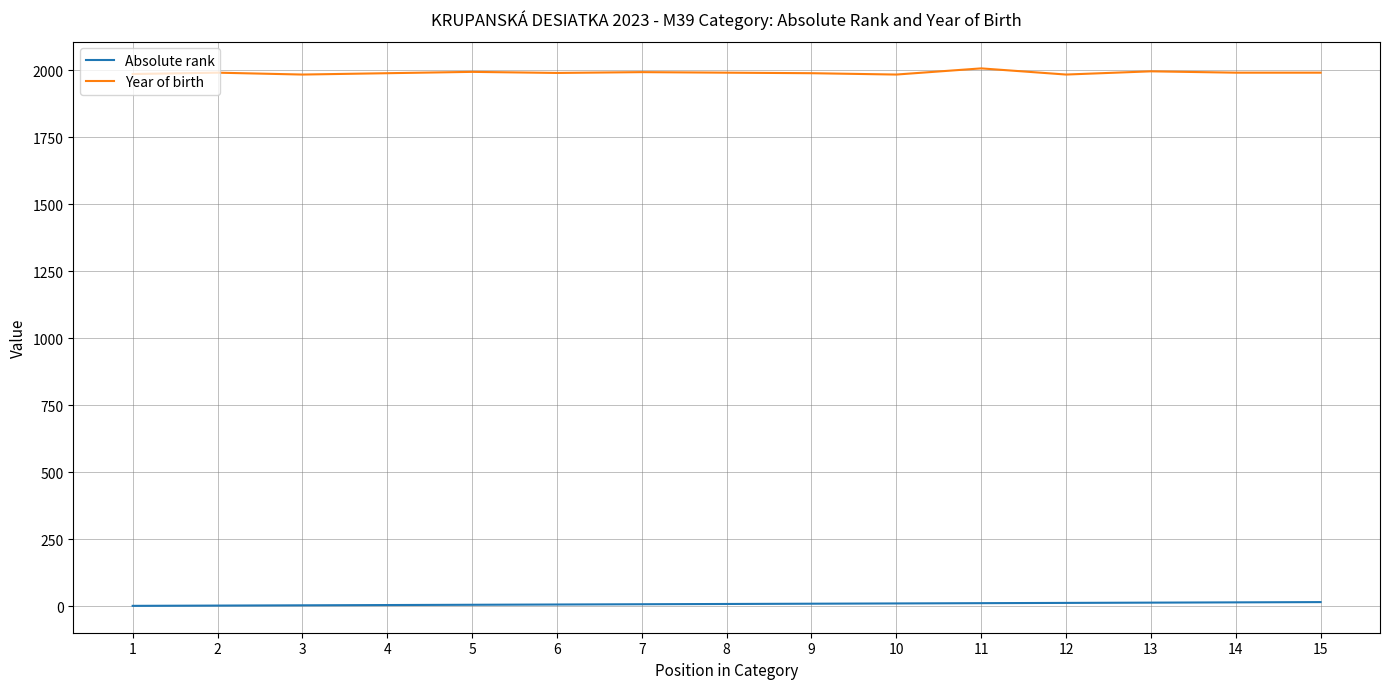

True or false: Year of birth and Absolute rank intersect in this chart.

False